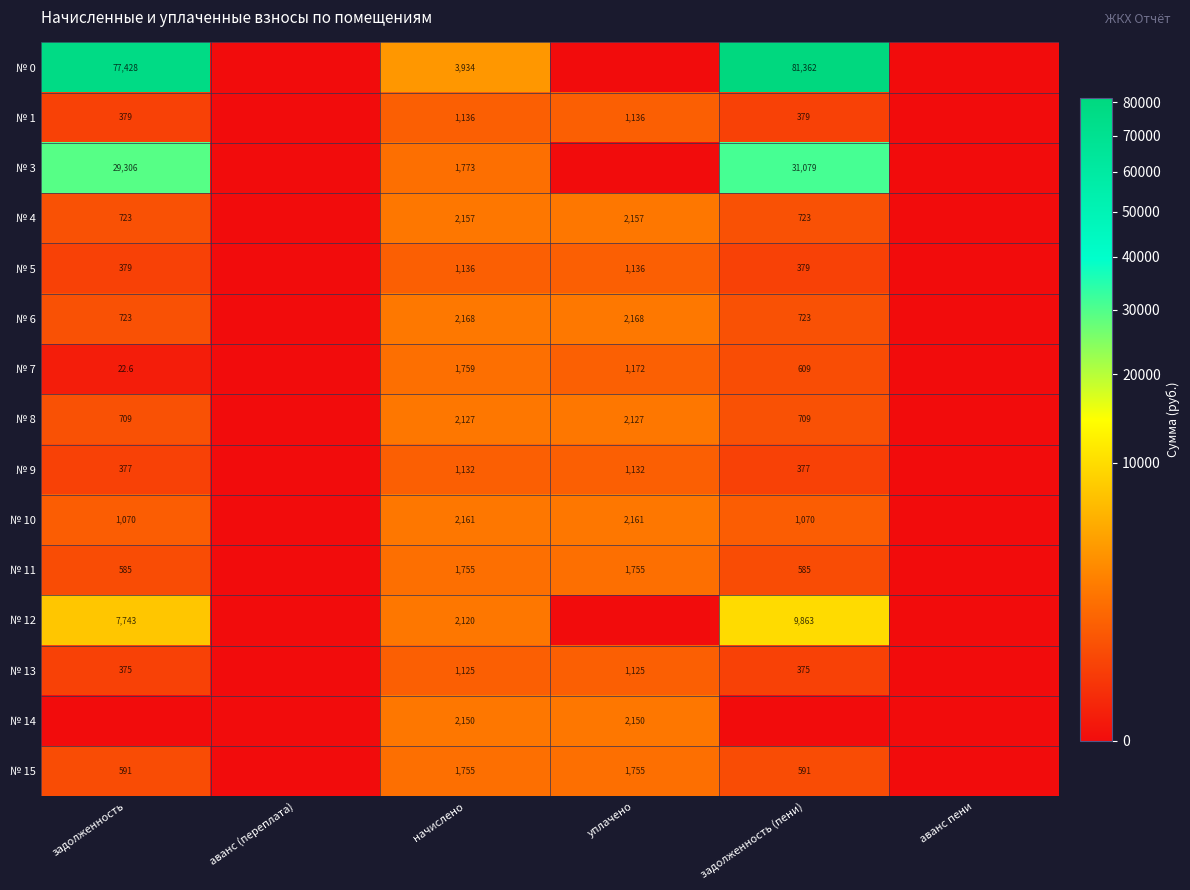

What is the total value across all series at начислено?

28388.0